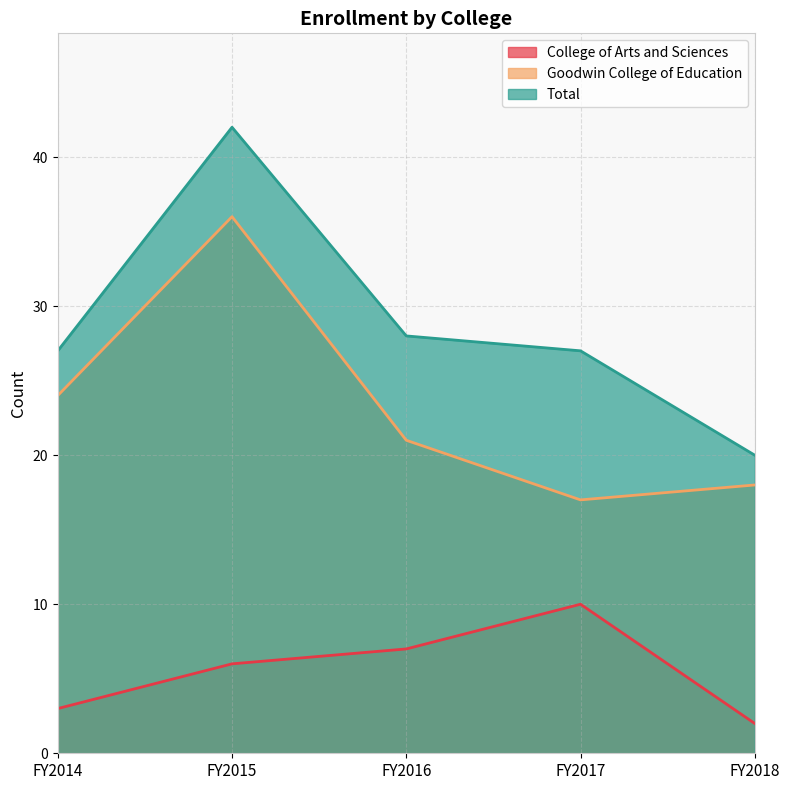

How many data points in Total are above 27?

2